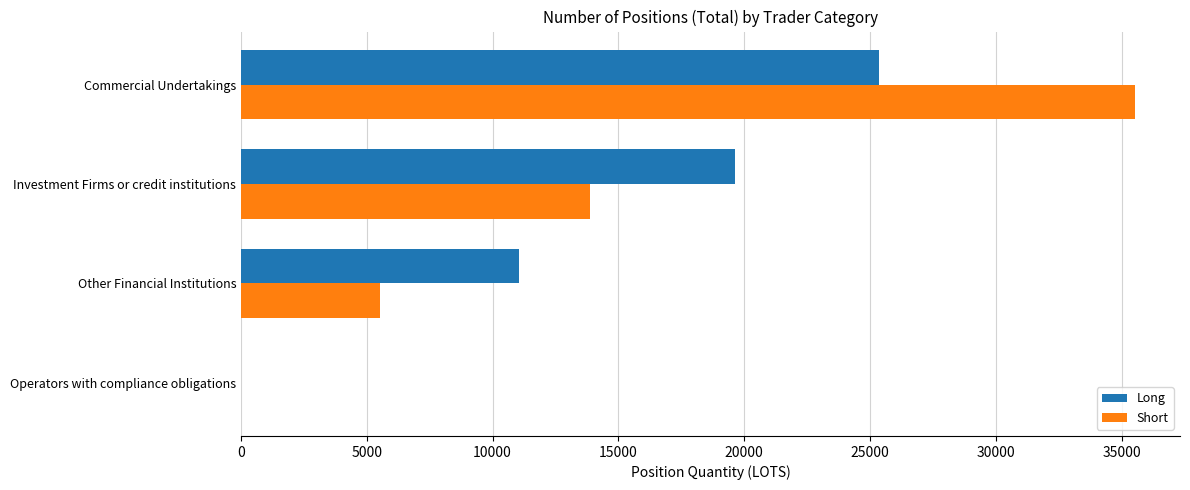

The Short series shows 8513.6 at Investment Firms or credit institutions. True or false?

False